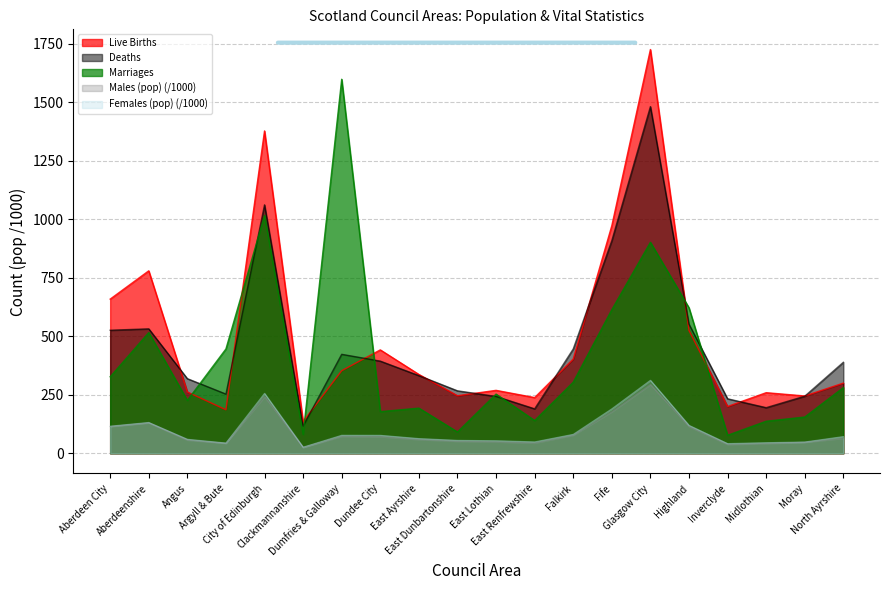

True or false: Females (pop) has more than 0 interior local peaks.

True